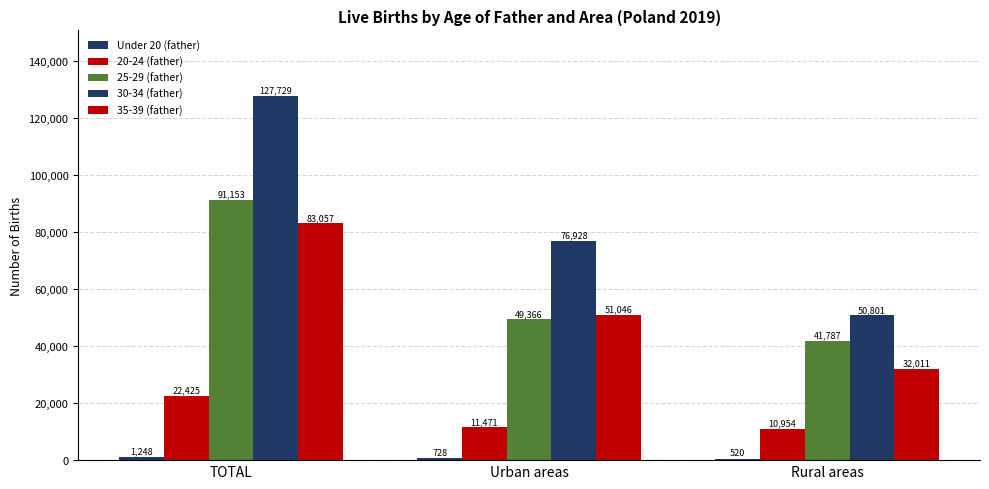

What is the total value across all series at Urban areas?

189539